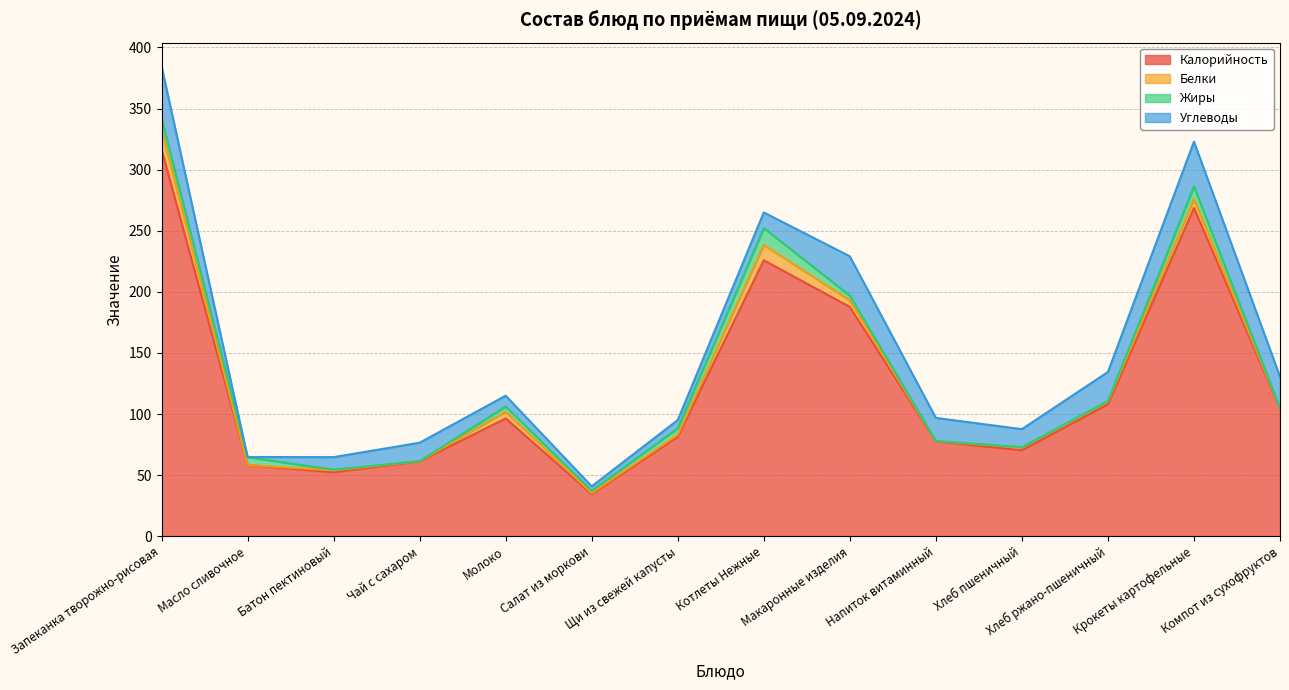

How many data points in Углеводы are less than 15?

7